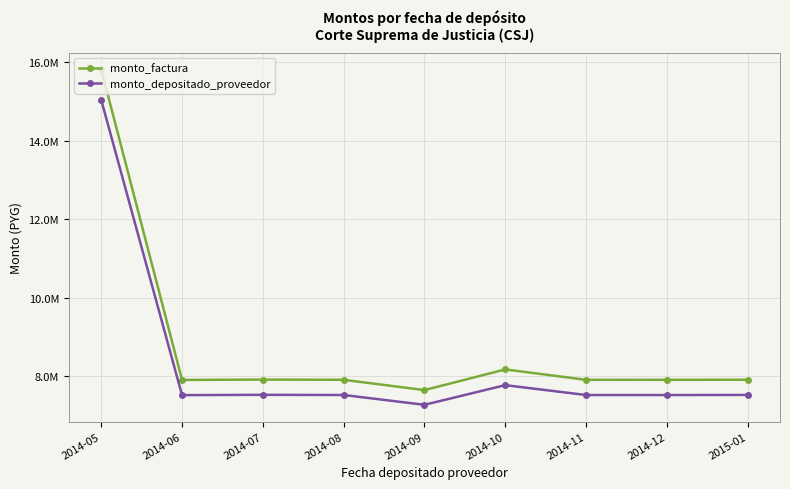

At which category is the sum across all series the highest?

2014-05